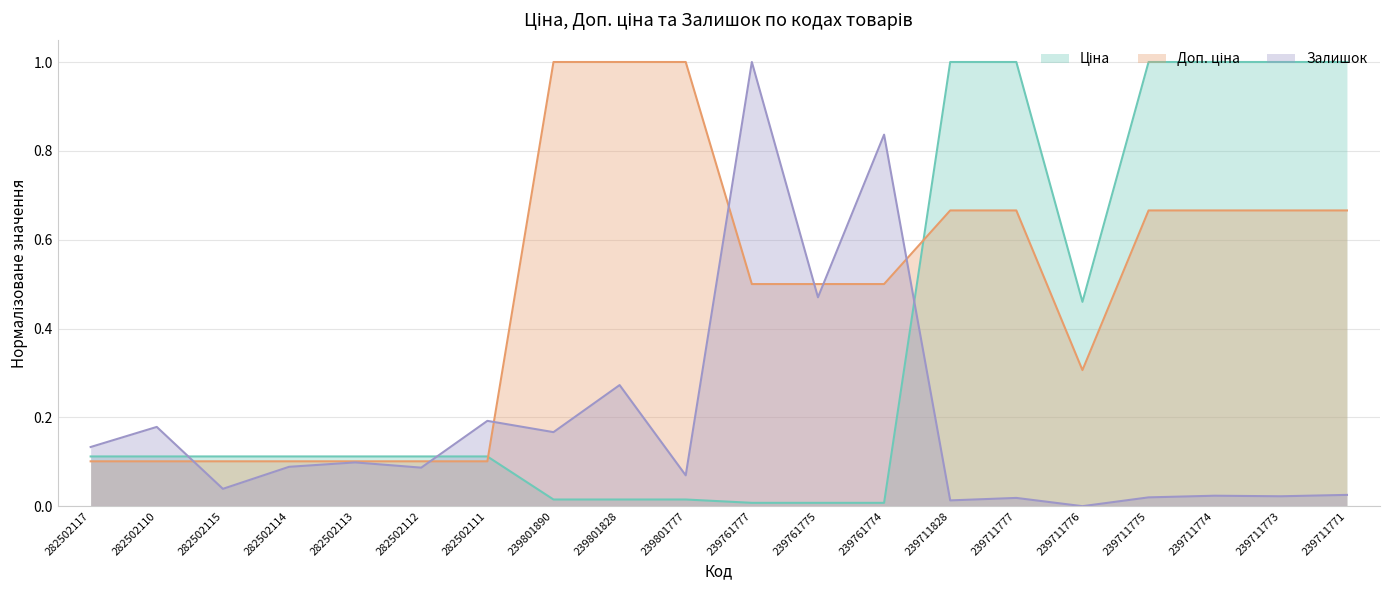

At which label does Доп. ціна reach its peak?

239801890